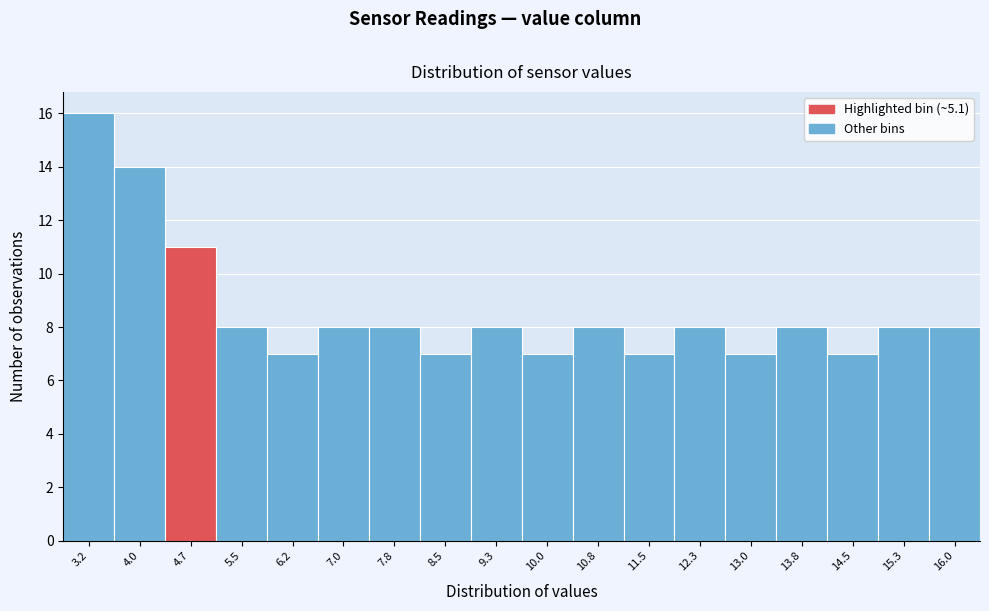

Reading left to right, transcribe all the data shown in this chart.

3.2=16	4.0=14	4.7=11	5.5=8	6.2=7	7.0=8	7.8=8	8.5=7	9.3=8	10.0=7	10.8=8	11.5=7	12.3=8	13.0=7	13.8=8	14.5=7	15.3=8	16.0=8